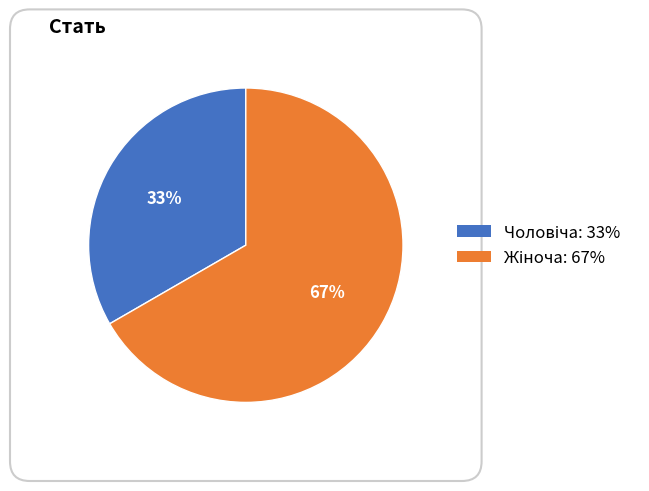

Does any single category account for the majority?

Yes